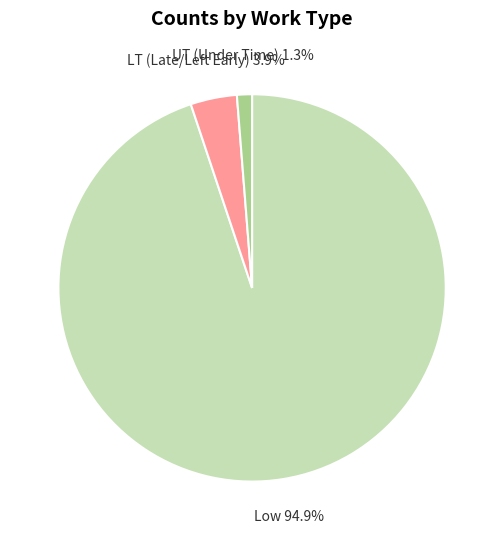

Does any single category account for the majority?

Yes